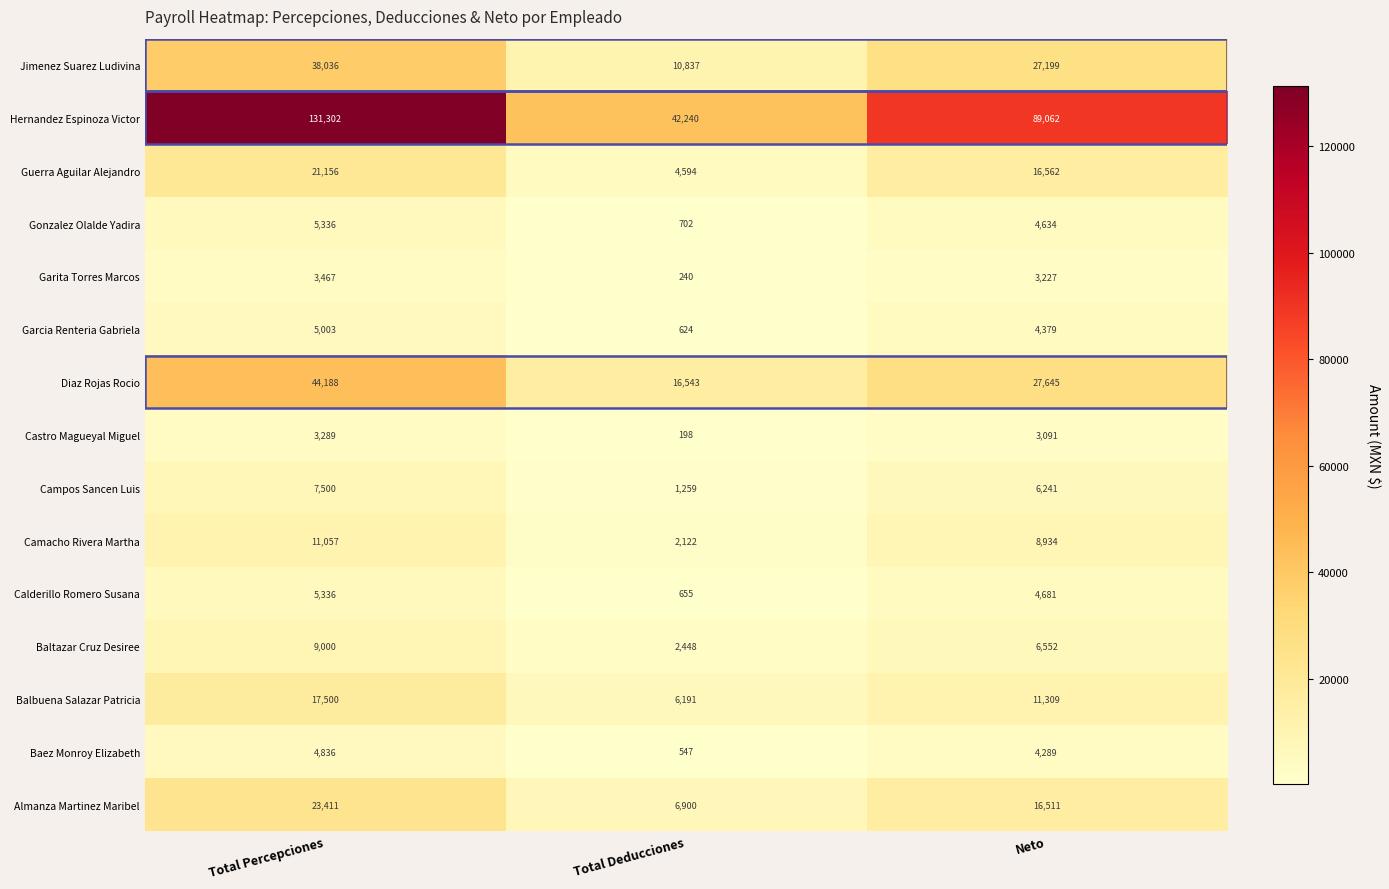

At which label does Hernandez Espinoza Victor first exceed 89062?

Total Percepciones